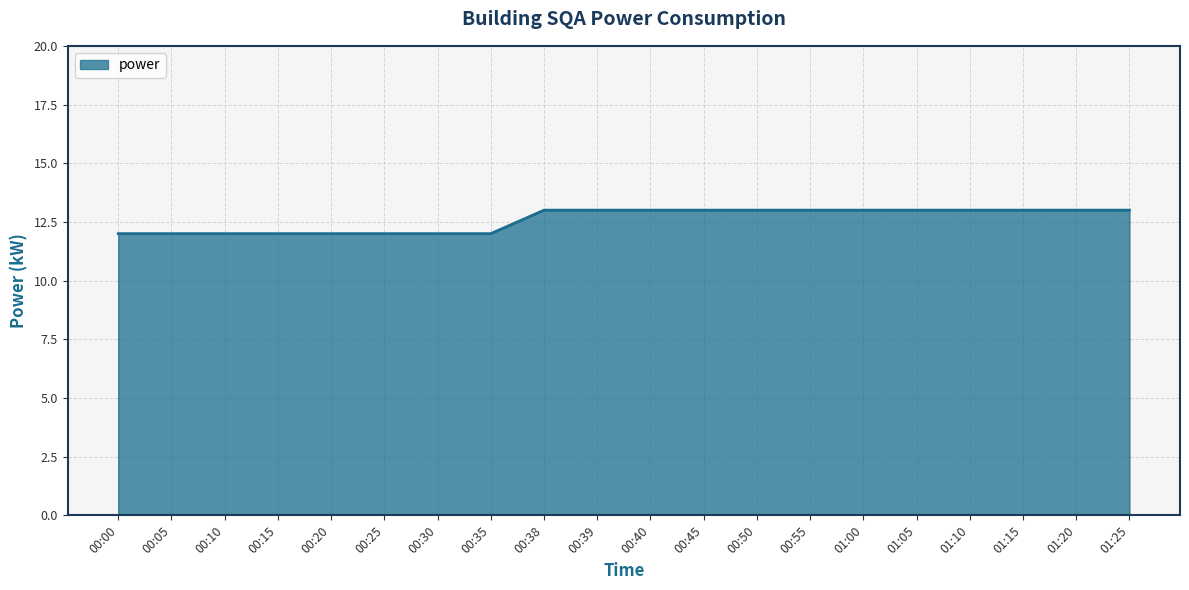

What position from the left is 00:05?

2